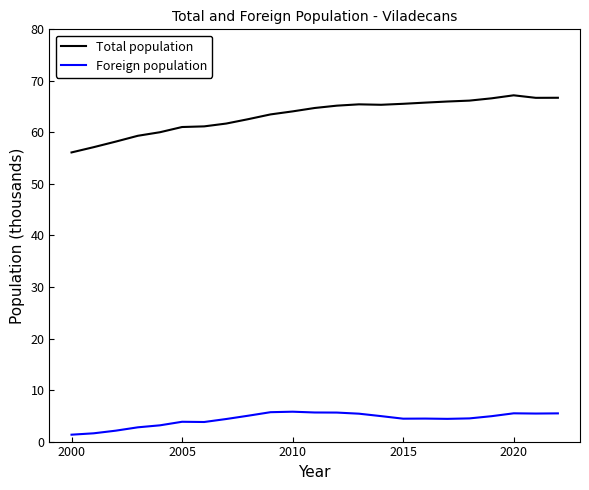

Which series has the largest range (max minus min)?

Total population